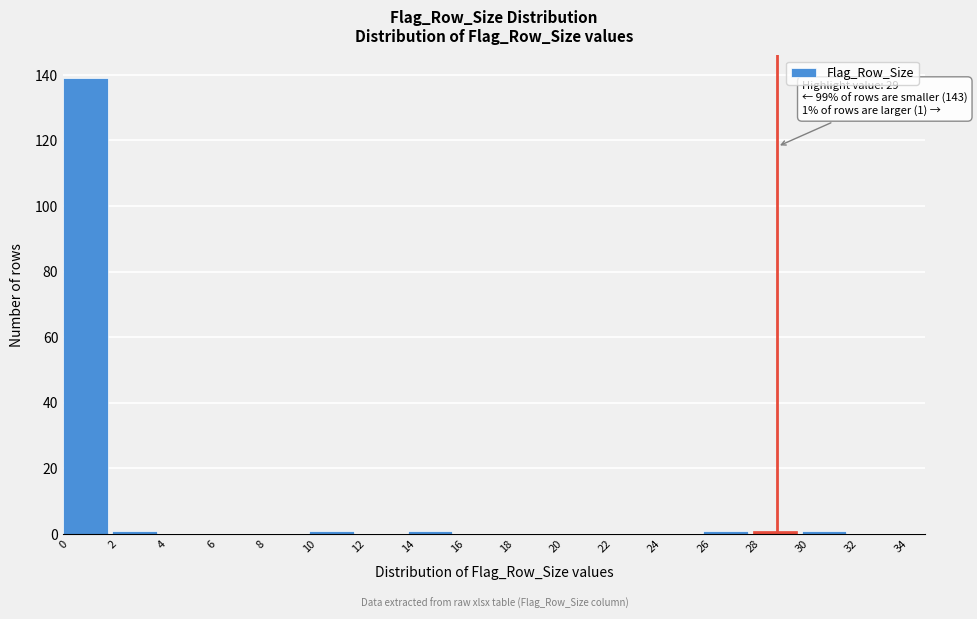

Reading left to right, what are all the values shown in this chart?

0=139	2=1	4=0	6=0	8=0	10=1	12=0	14=1	16=0	18=0	20=0	22=0	24=0	26=1	28=1	30=1	32=0	34=0